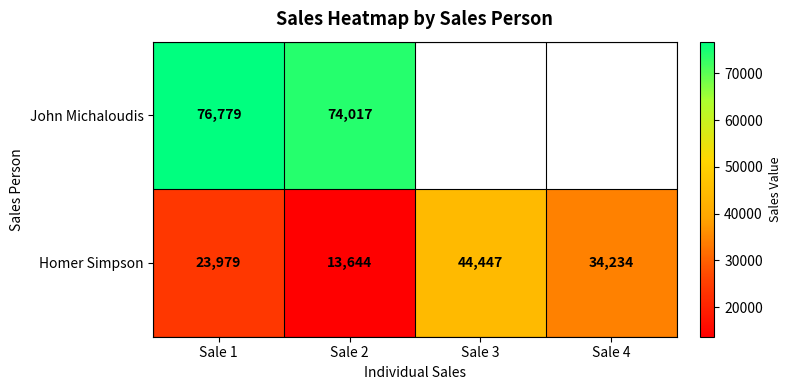

The John Michaloudis series shows 115782 at Sale 1. True or false?

False